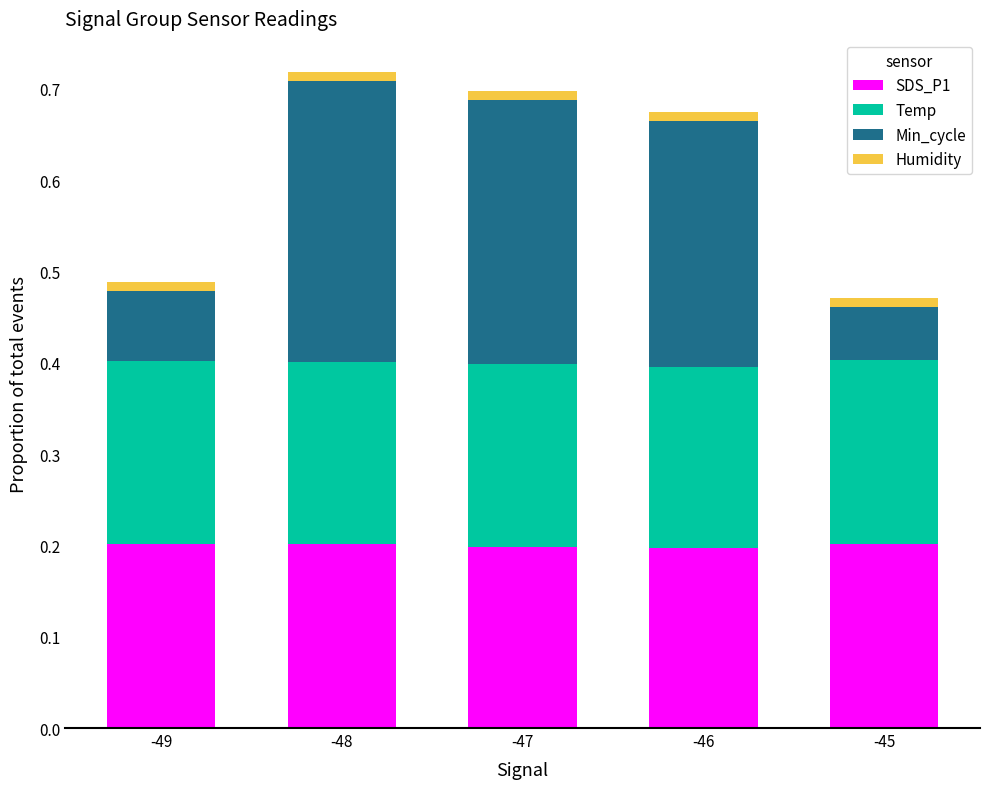

Count the SDS_P1 values in the range 0 to 1.

5